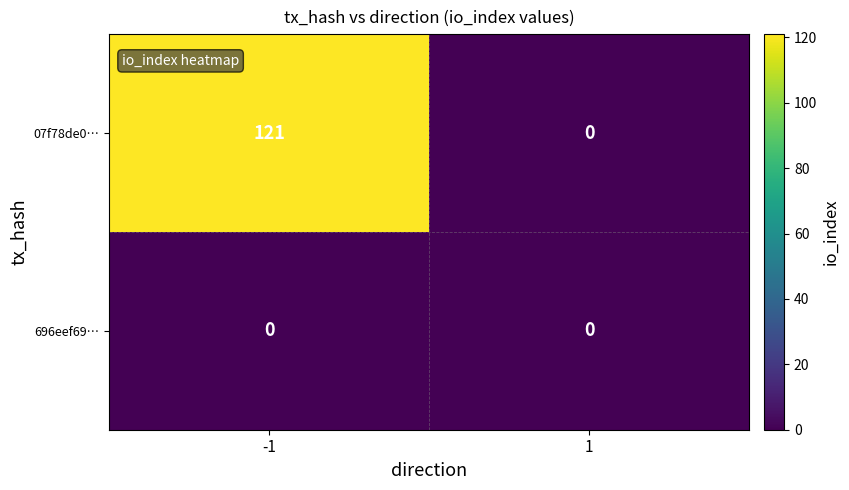

What is the difference between the 07f78de0… values at -1 and 1?

121